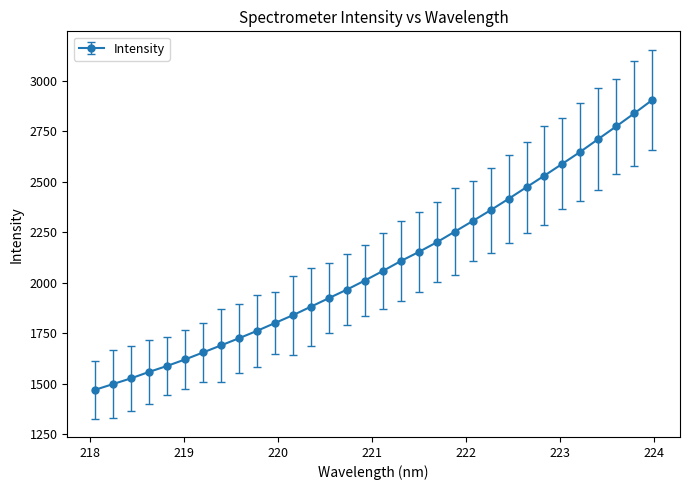

True or false: the data has more than 0 interior local peaks.

False